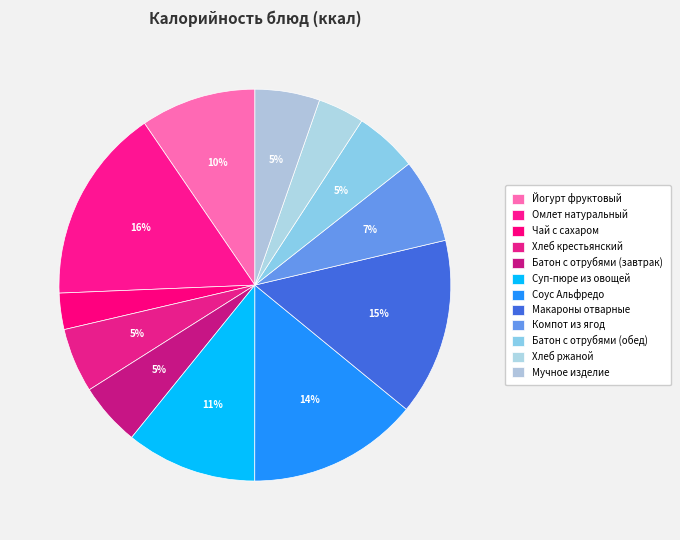

How many segments does this pie chart have?

12